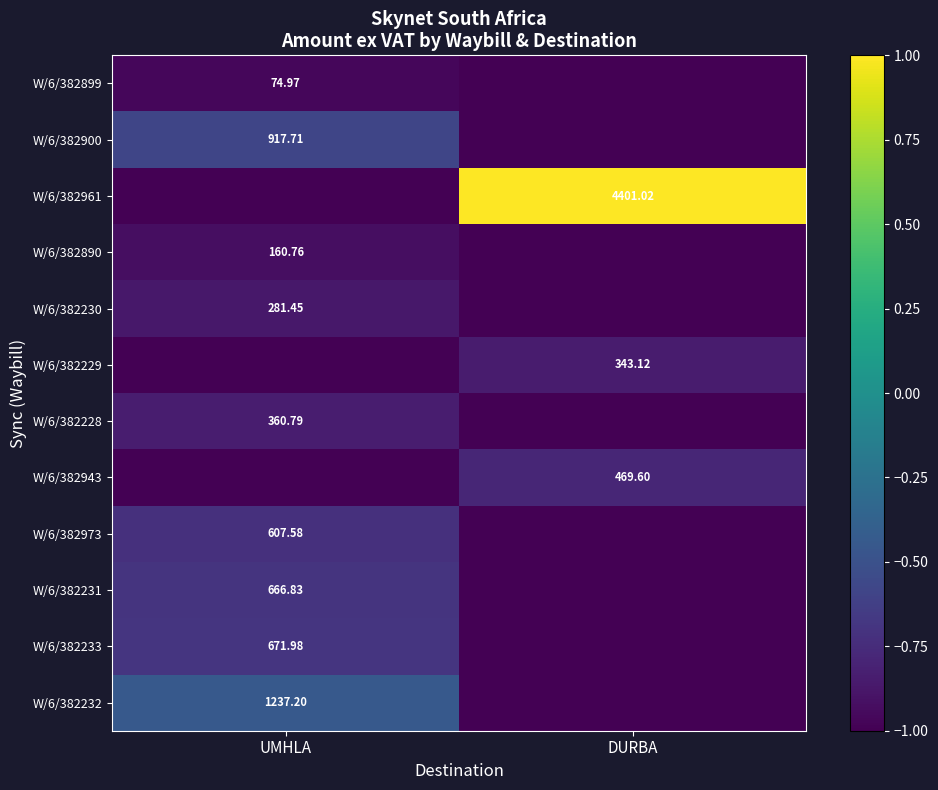

The value of W/6/382229 at UMHLA is -1.0. True or false?

True